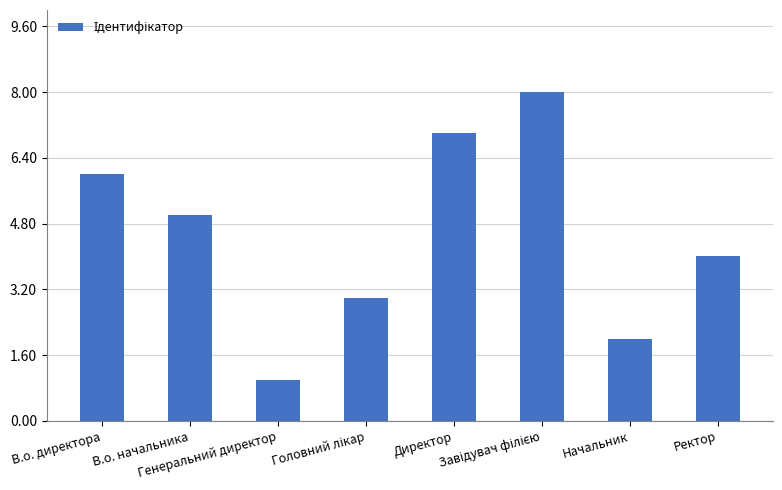

What is the sum of all values?

36